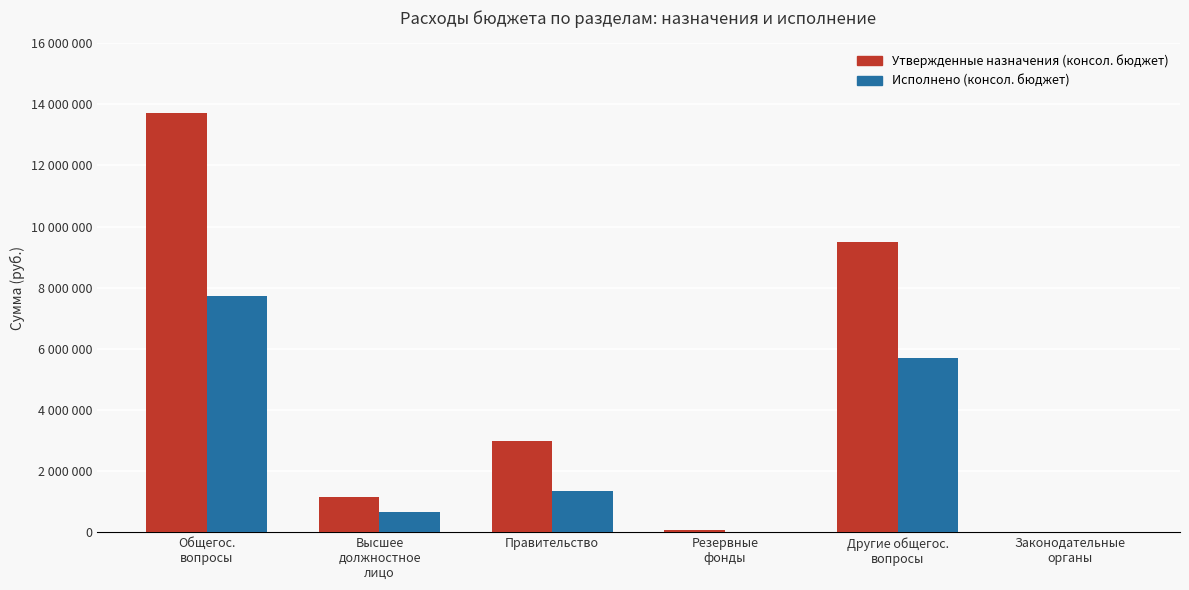

What is the sum of all Утвержденные назначения (консол. бюджет) values?

27430490.0